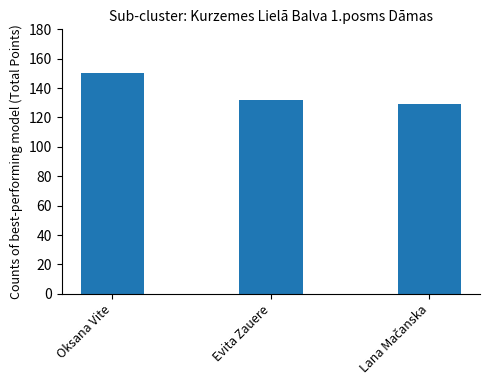

What is the label of the 3rd bar from the right?

Oksana Vite